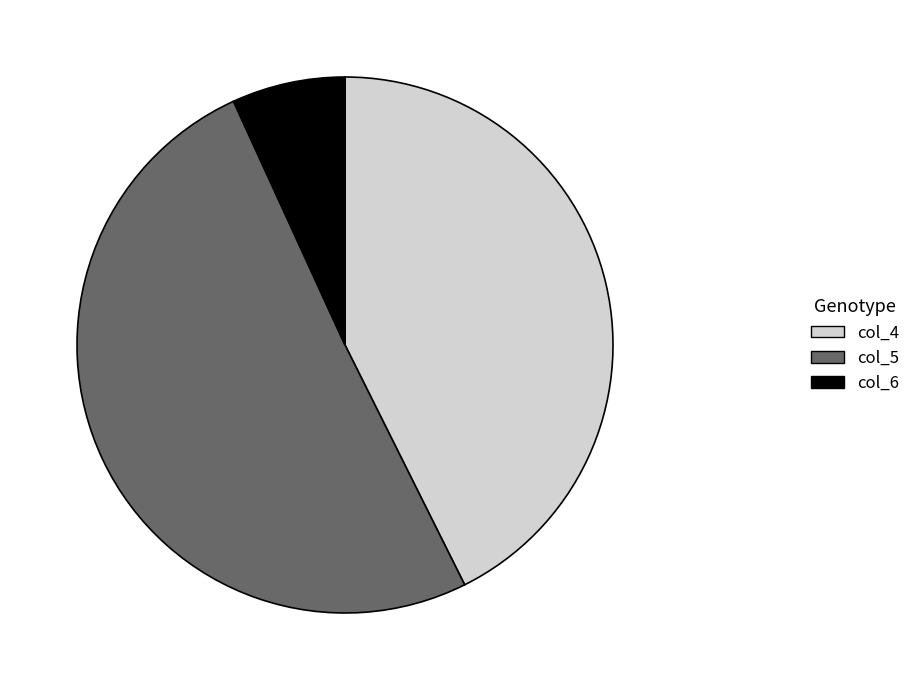

How many segments does this pie chart have?

3